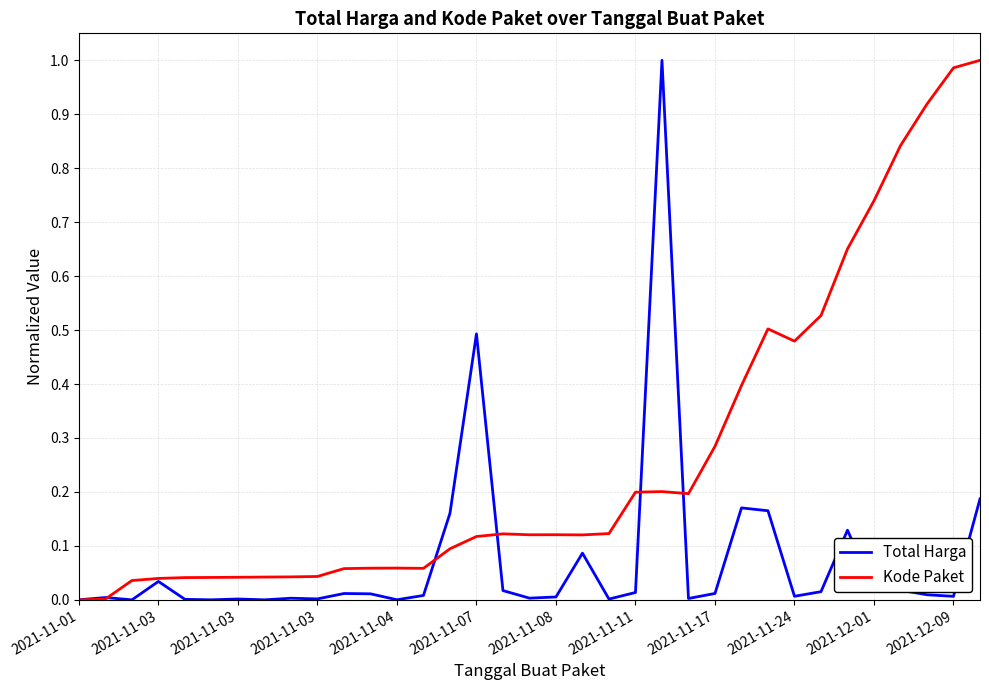

True or false: Total Harga and Kode Paket cross at least once.

True